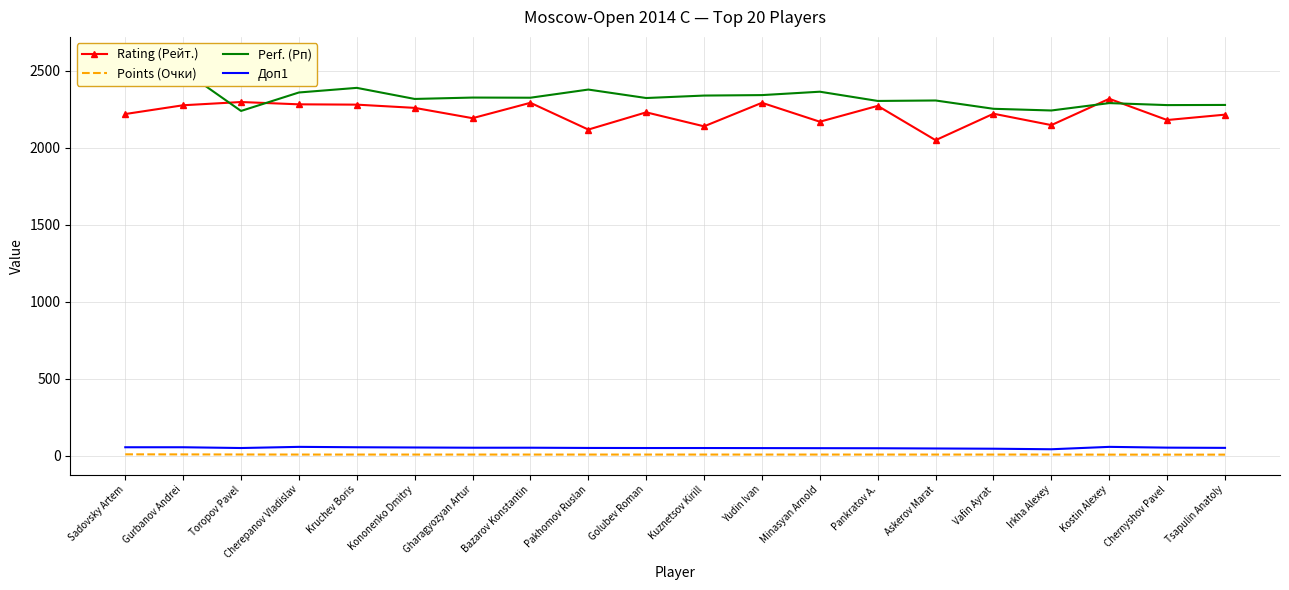

Reading left to right, transcribe all the data shown in this chart.

Rating (Рейт.): Sadovsky Artem=2220.0	Gurbanov Andrei=2277.0	Toropov Pavel=2298.0	Cherepanov Vladislav=2283.0	Kruchev Boris=2281.0	Kononenko Dmitry=2260.0	Gharagyozyan Artur=2193.0	Bazarov Konstantin=2293.0	Pakhomov Ruslan=2119.0	Golubev Roman=2231.0	Kuznetsov Kirill=2140.0	Yudin Ivan=2293.0	Minasyan Arnold=2170.0	Pankratov A.=2273.0	Askerov Marat=2050.0	Vafin Ayrat=2222.0	Irkha Alexey=2148.0	Kostin Alexey=2319.0	Chernyshov Pavel=2181.0	Tsapulin Anatoly=2216.0
Points (Очки): Sadovsky Artem=8.5	Gurbanov Andrei=8.0	Toropov Pavel=7.5	Cherepanov Vladislav=7.0	Kruchev Boris=7.0	Kononenko Dmitry=7.0	Gharagyozyan Artur=7.0	Bazarov Konstantin=7.0	Pakhomov Ruslan=7.0	Golubev Roman=7.0	Kuznetsov Kirill=7.0	Yudin Ivan=7.0	Minasyan Arnold=7.0	Pankratov A.=7.0	Askerov Marat=7.0	Vafin Ayrat=7.0	Irkha Alexey=7.0	Kostin Alexey=6.5	Chernyshov Pavel=6.5	Tsapulin Anatoly=6.5
Perf. (Рп): Sadovsky Artem=2592.0	Gurbanov Andrei=2504.0	Toropov Pavel=2240.0	Cherepanov Vladislav=2360.0	Kruchev Boris=2390.0	Kononenko Dmitry=2318.0	Gharagyozyan Artur=2327.0	Bazarov Konstantin=2326.0	Pakhomov Ruslan=2379.0	Golubev Roman=2324.0	Kuznetsov Kirill=2340.0	Yudin Ivan=2343.0	Minasyan Arnold=2365.0	Pankratov A.=2305.0	Askerov Marat=2308.0	Vafin Ayrat=2254.0	Irkha Alexey=2243.0	Kostin Alexey=2291.0	Chernyshov Pavel=2278.0	Tsapulin Anatoly=2279.0
Доп1: Sadovsky Artem=54.5	Gurbanov Andrei=54.5	Toropov Pavel=49.5	Cherepanov Vladislav=57.0	Kruchev Boris=54.5	Kononenko Dmitry=53.0	Gharagyozyan Artur=51.5	Bazarov Konstantin=51.5	Pakhomov Ruslan=50.0	Golubev Roman=49.5	Kuznetsov Kirill=49.5	Yudin Ivan=49.0	Minasyan Arnold=48.5	Pankratov A.=48.0	Askerov Marat=46.5	Vafin Ayrat=45.0	Irkha Alexey=41.5	Kostin Alexey=57.0	Chernyshov Pavel=52.0	Tsapulin Anatoly=50.5